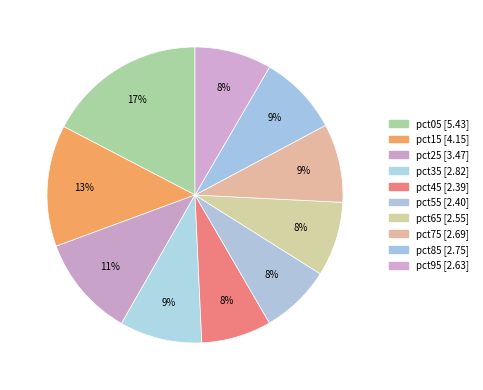

Is it true that pct45 is 1% of the pie?

False